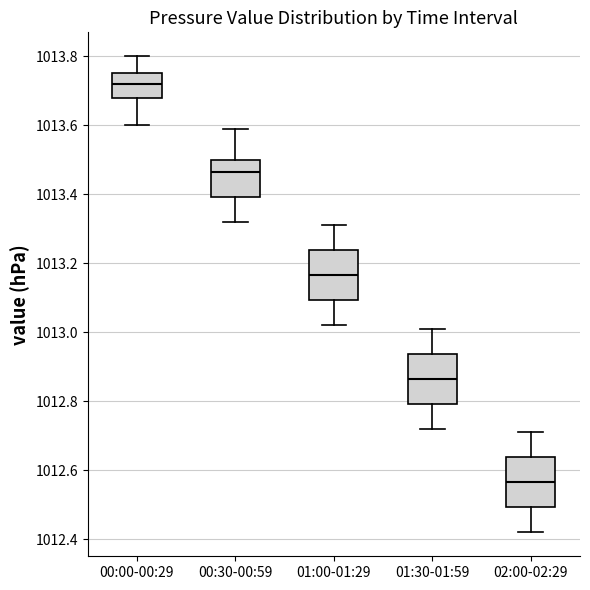

Which box's median line is the highest?

00:00-00:29